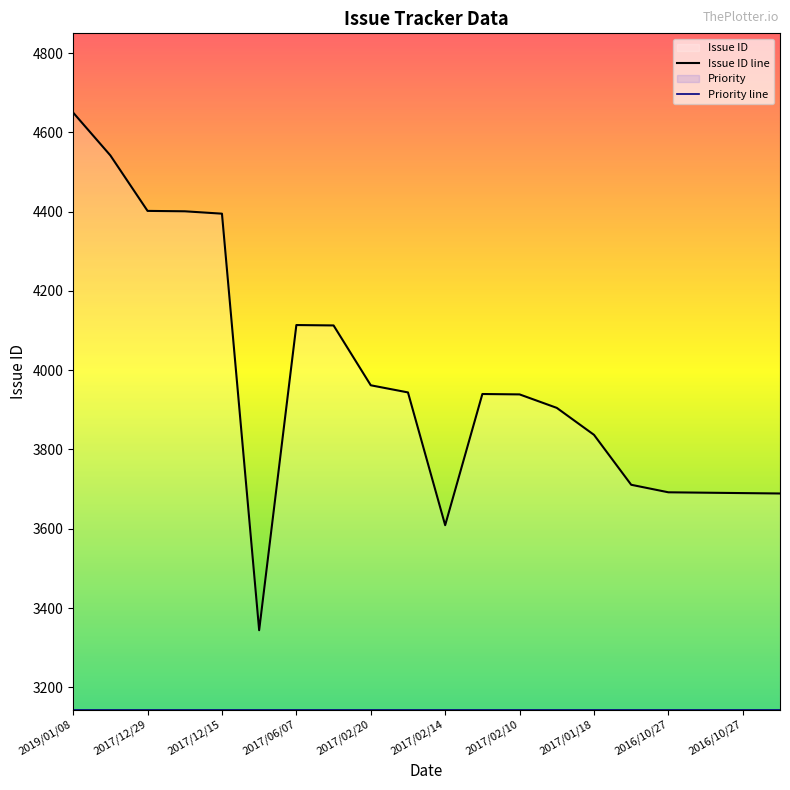

How many lines are shown in the chart?

1